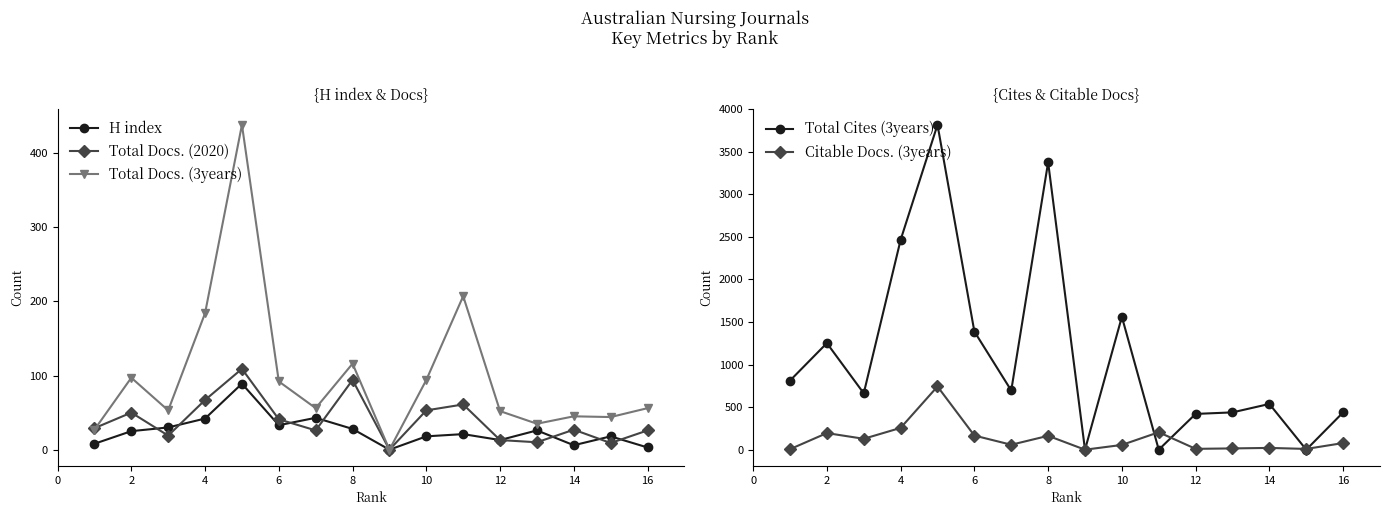

Is it true that Citable Docs. (3years) equals 460 at 6?

False